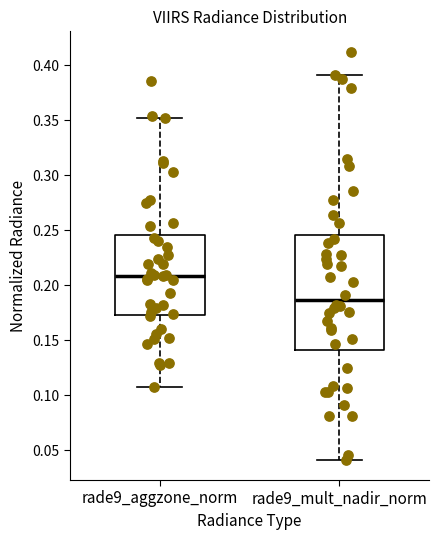

Where does the median line of the box for rade9_mult_nadir_norm sit on the y-axis? The values are not printed on the chart, so give them approximately, as read against the axis.

0.185